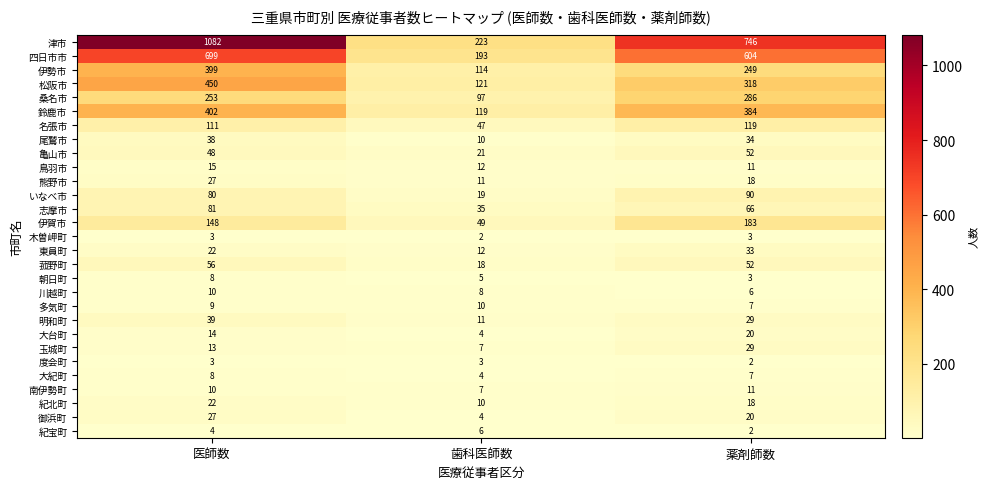

List the labels in order of 菰野町 value, largest first.

医師数, 薬剤師数, 歯科医師数